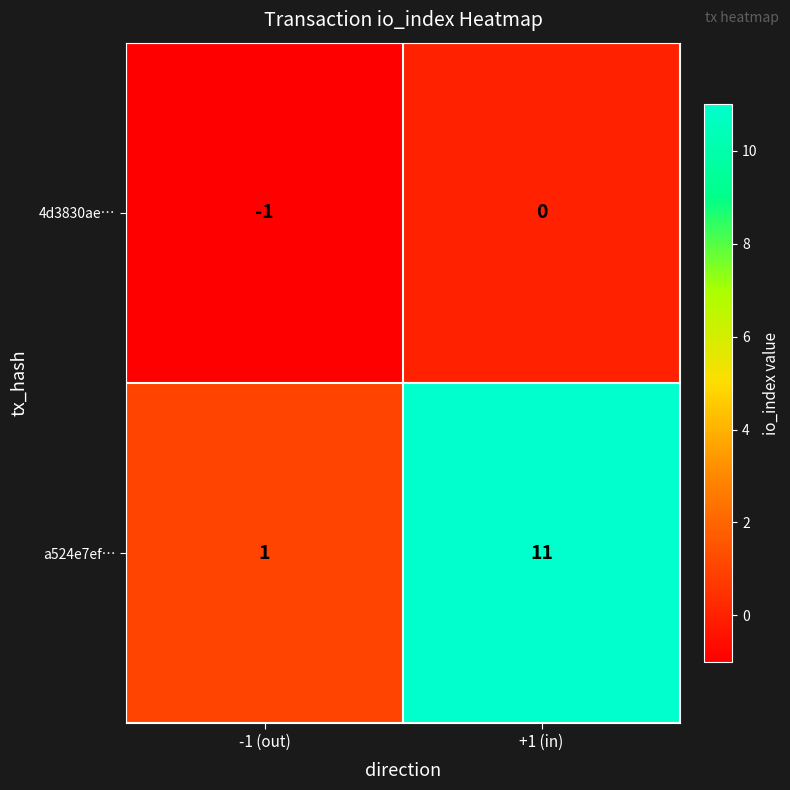

List the series in order of their overall mean, highest first.

a524e7ef…, 4d3830ae…